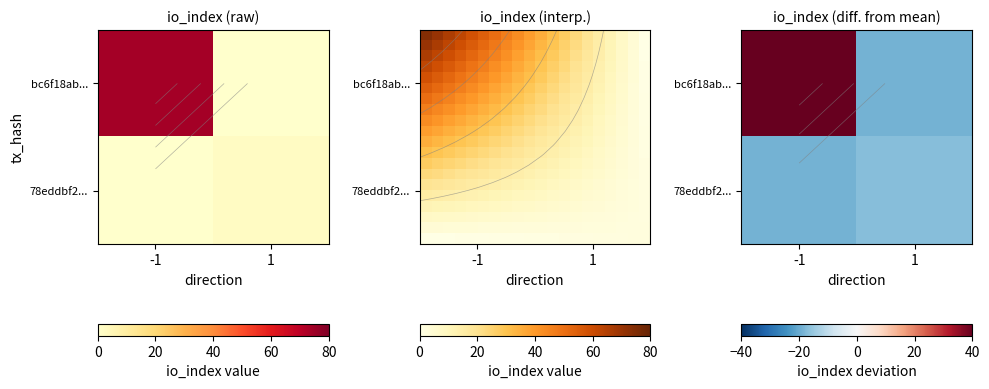

What is the sum of the bc6f18abfb6a38583a45128365da34b18af1a5f values at io_index and direction?

73